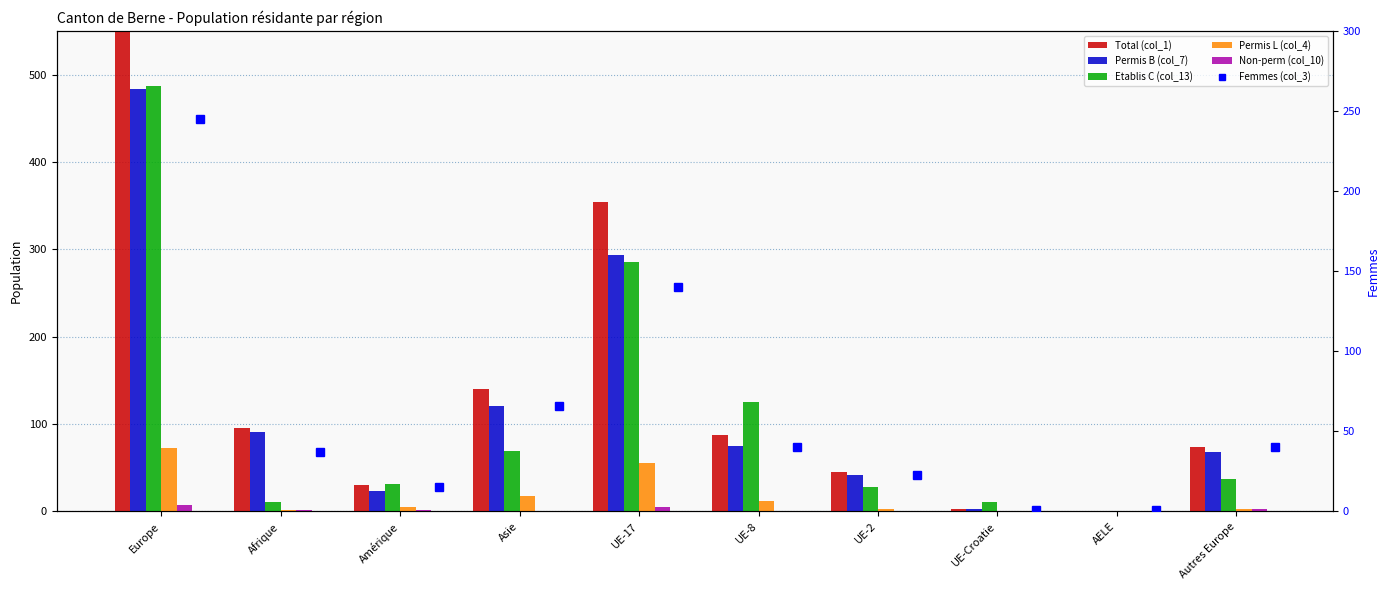

What is the maximum value for Femmes (col_3)?

245